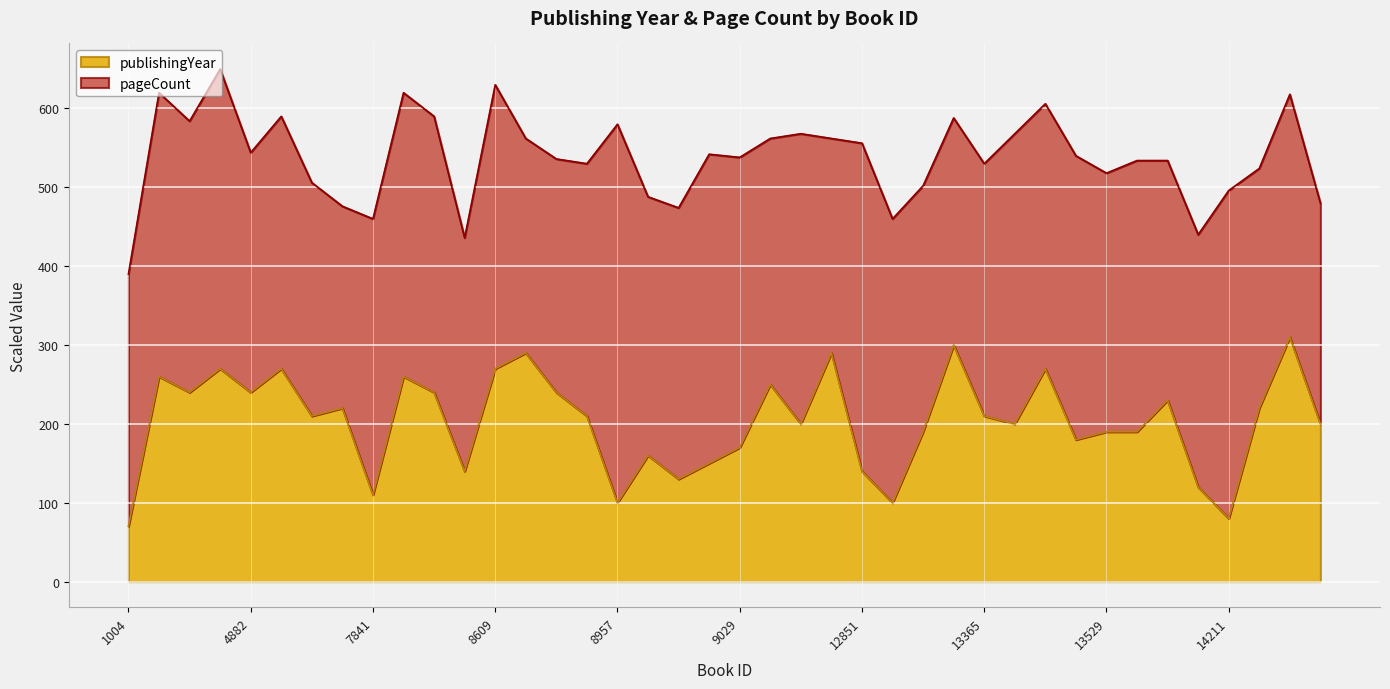

How many data points are less than 210?

19